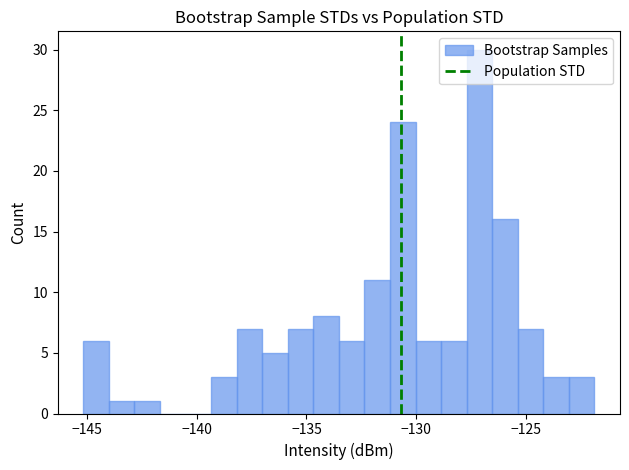

Read against the x-axis, roughly where is the centre of the tallest bar?

-127.0